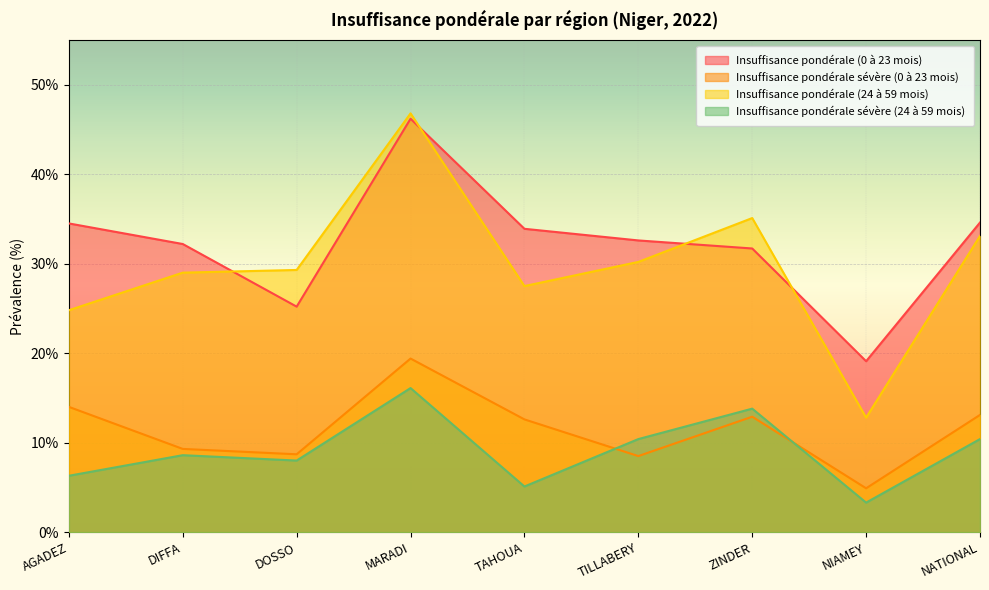

The value of Insuffisance pondérale sévère (24 à 59 mois) at TAHOUA is 7.4. True or false?

False